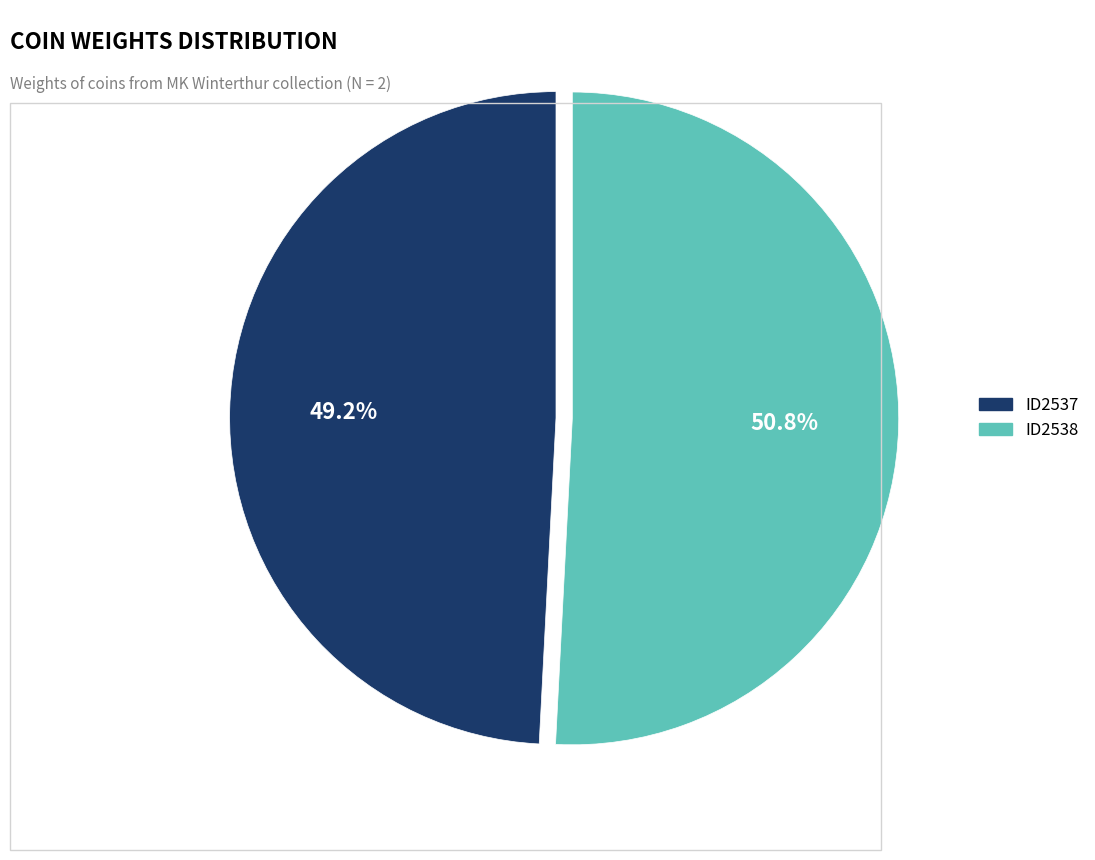

To the nearest percent, what is the difference between the largest and smallest slice percentages?

2%